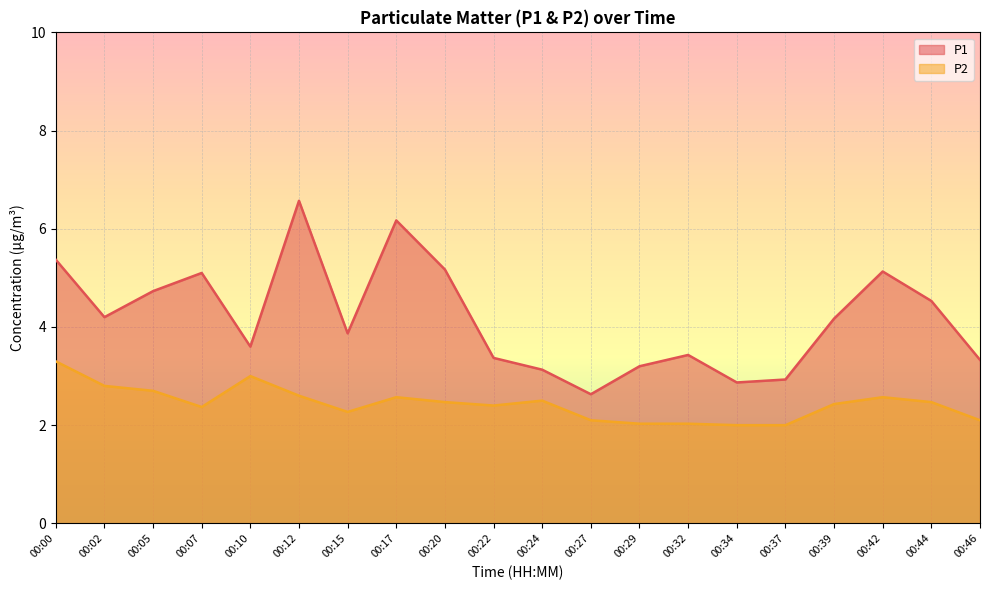

Rank the series by their average value, from lowest to highest.

P2, P1